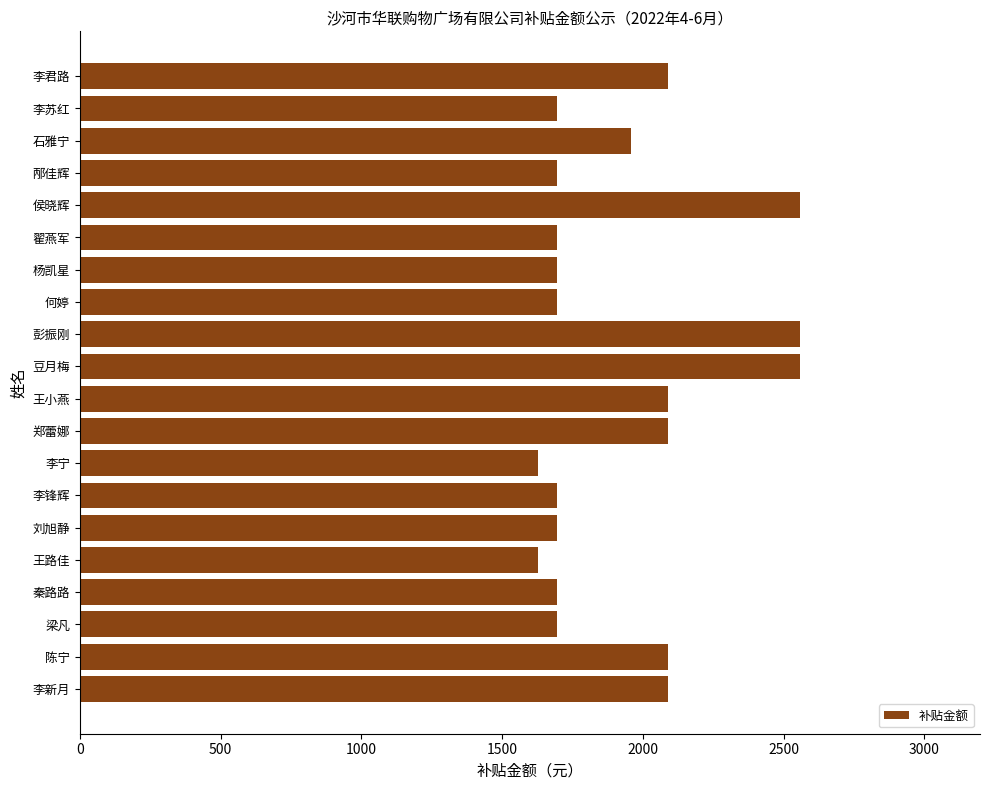

What is the sum of all values?

38569.1